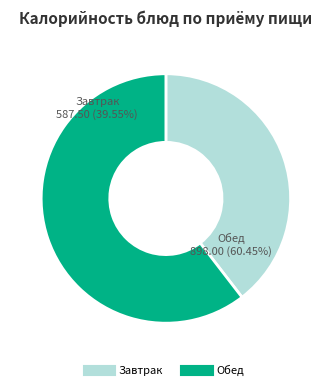

The Хлеб пшеничный (завтрак) slice represents 19% of the pie. True or false?

False